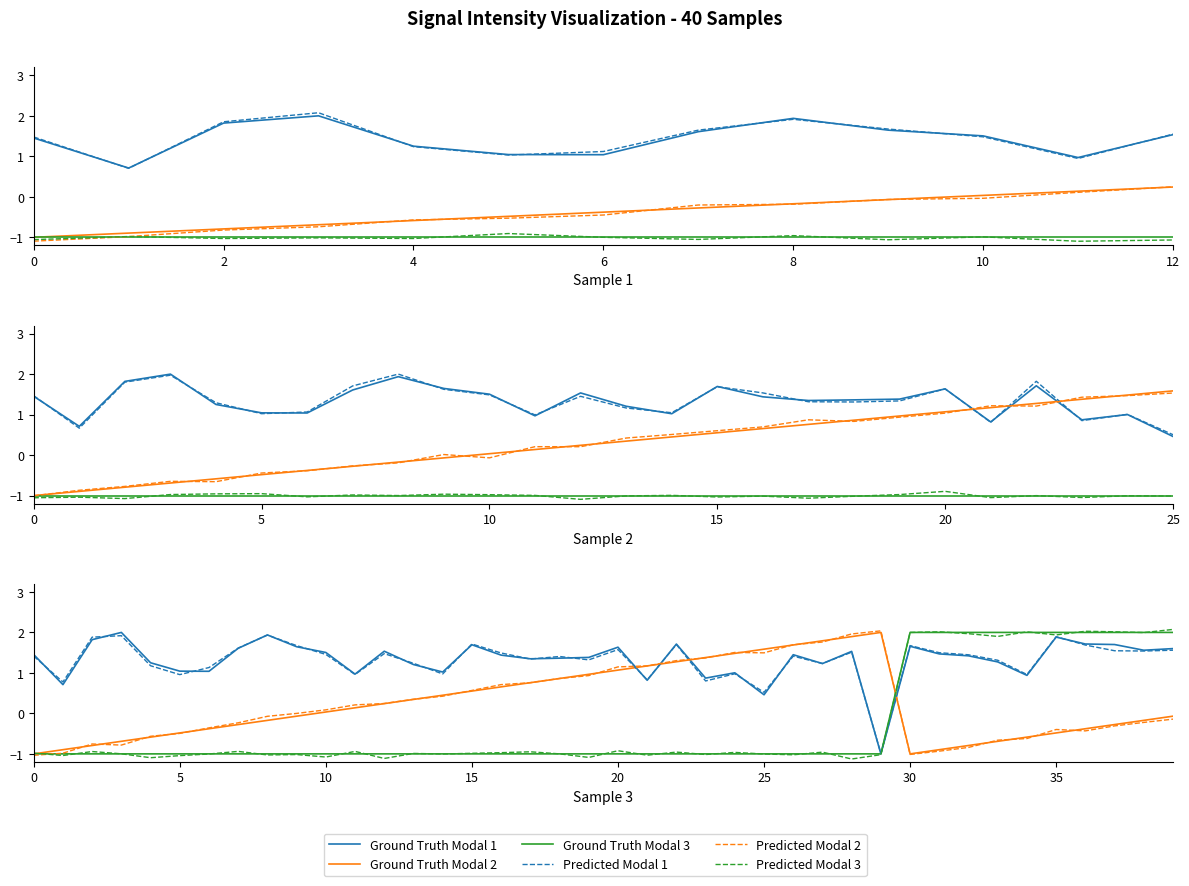

How many intersections are there between Ground Truth Modal 2 and Predicted Modal 1?

4